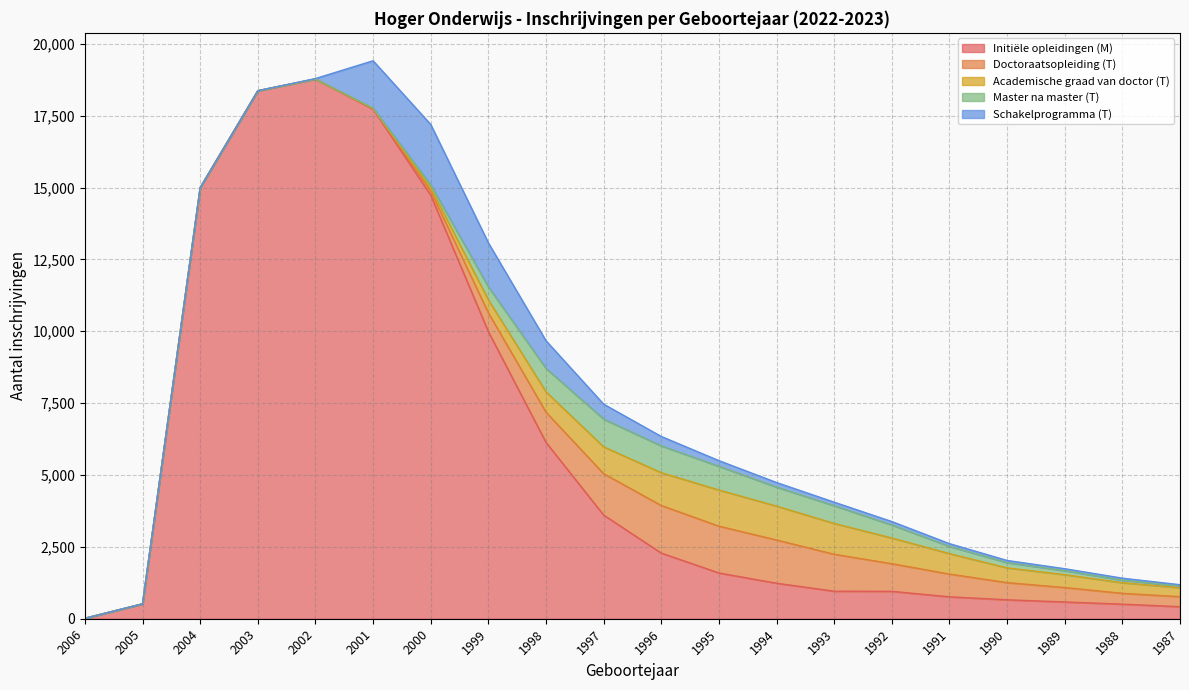

What is the sum of the Academische graad van doctor (T) values at 1988 and 1993?

1442